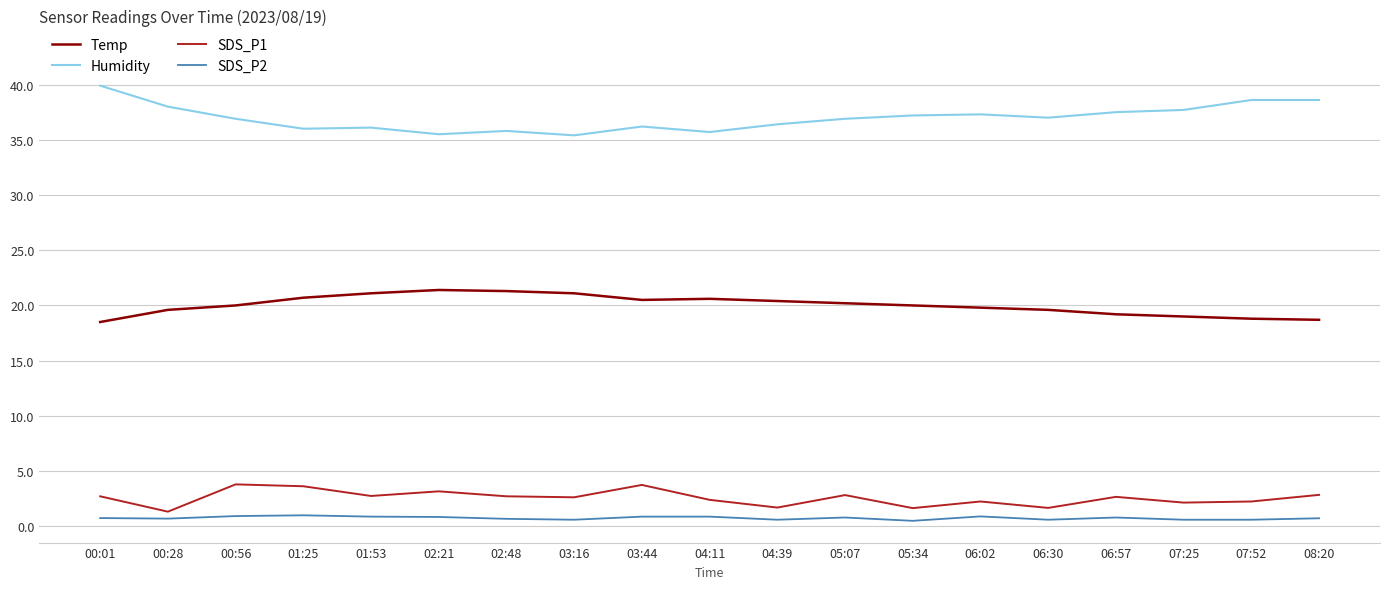

True or false: Temp and SDS_P2 cross at least once.

False